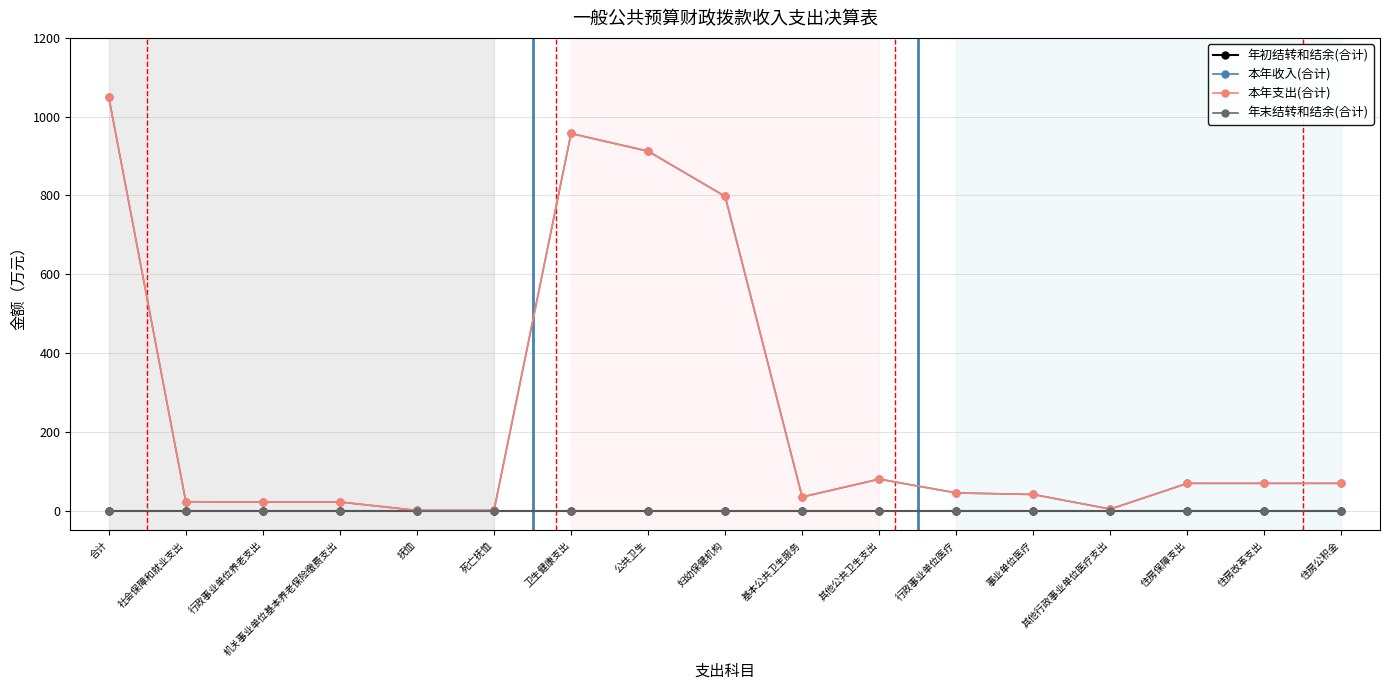

True or false: 年初结转和结余(合计) and 本年收入(合计) cross at least once.

False